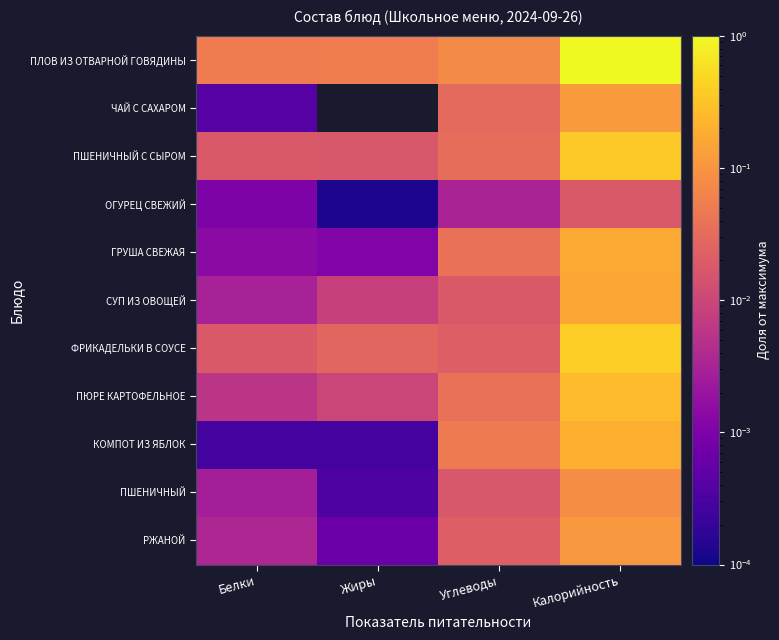

At which category is the sum across all series the highest?

Калорийность